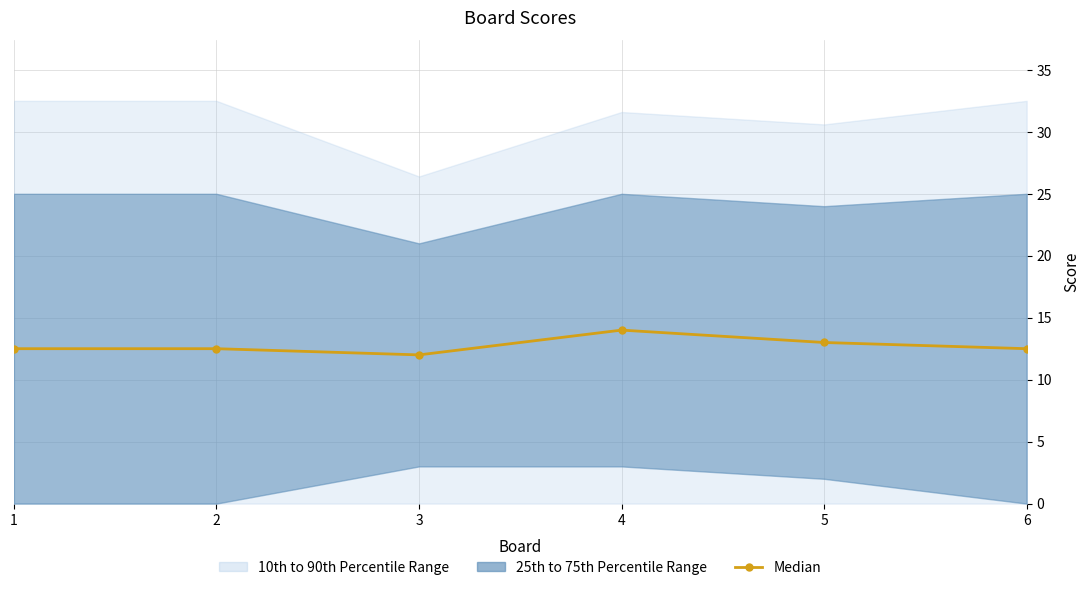

The value at 6 is 18.7. True or false?

False